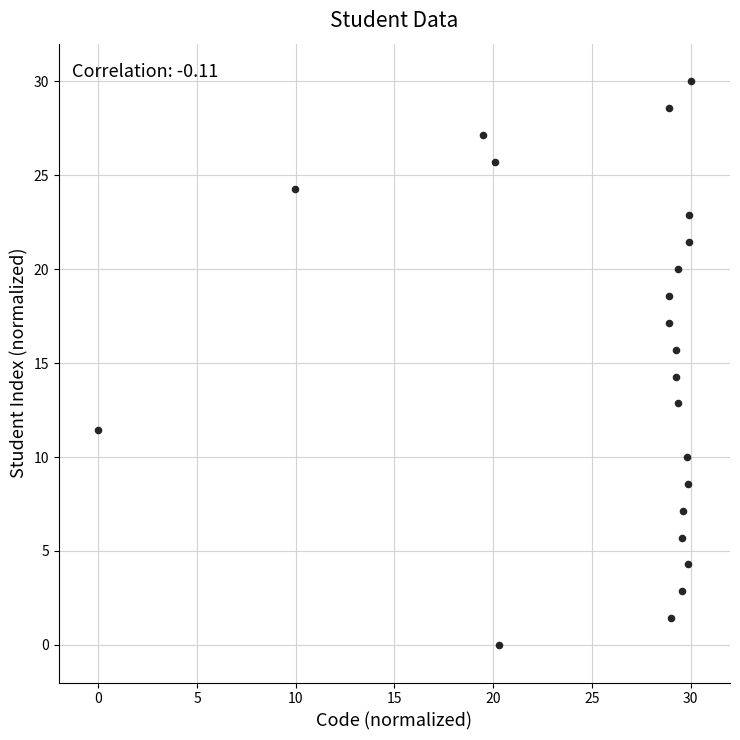

What is the range of Y values (max minus min)?

30.0